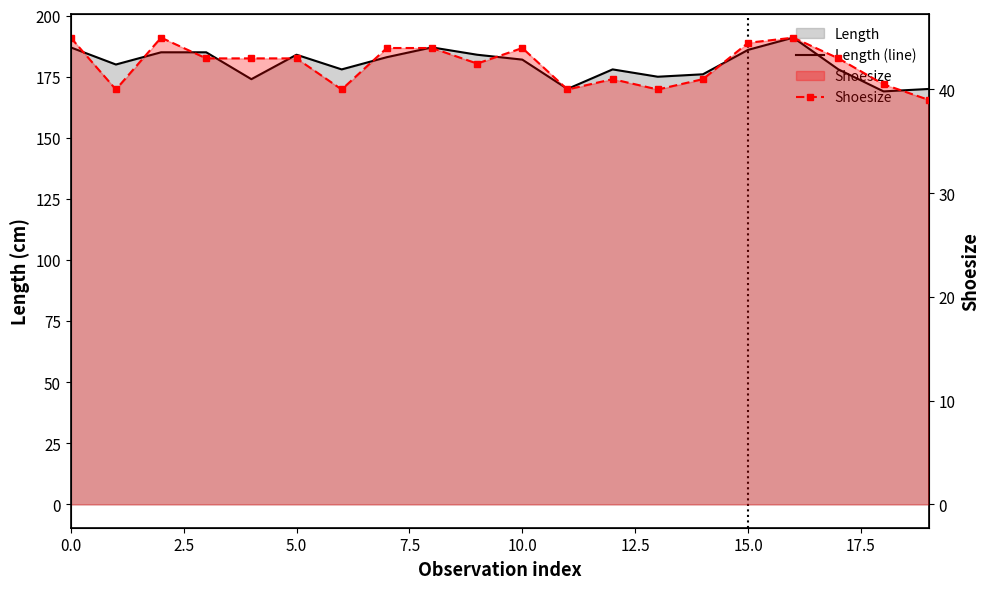

Read the Shoesize value at 18.

40.5